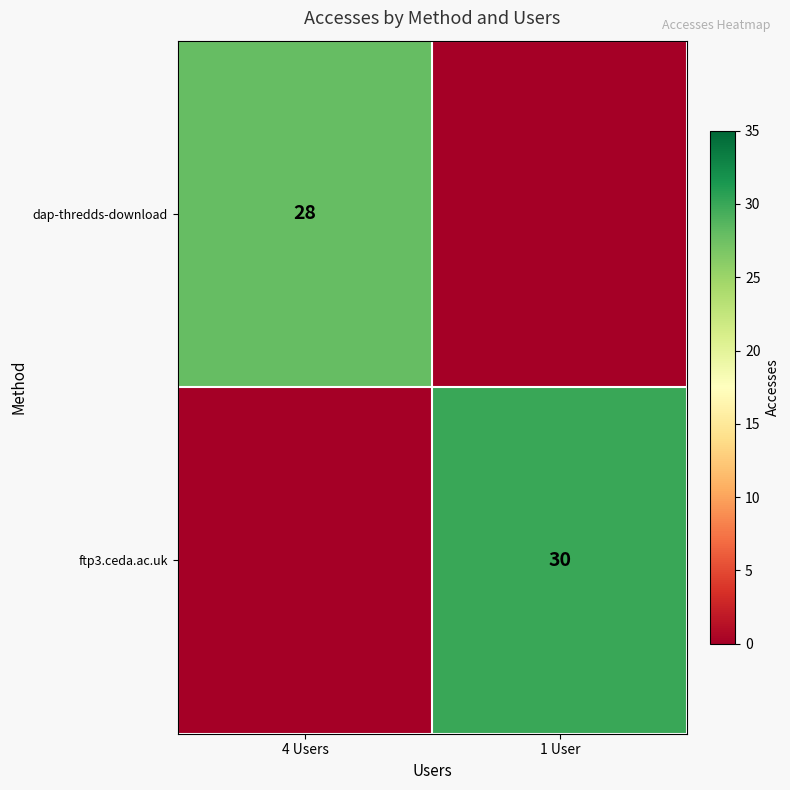

True or false: ftp3.ceda.ac.uk has a value of 30 at 1 User.

True